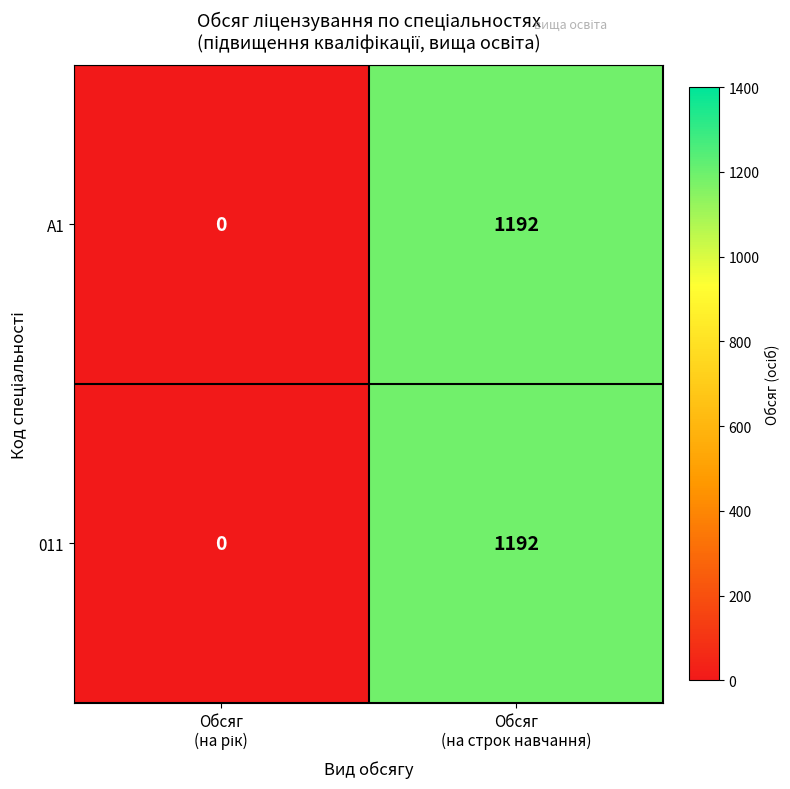

What is the maximum value shown in the chart?

1192